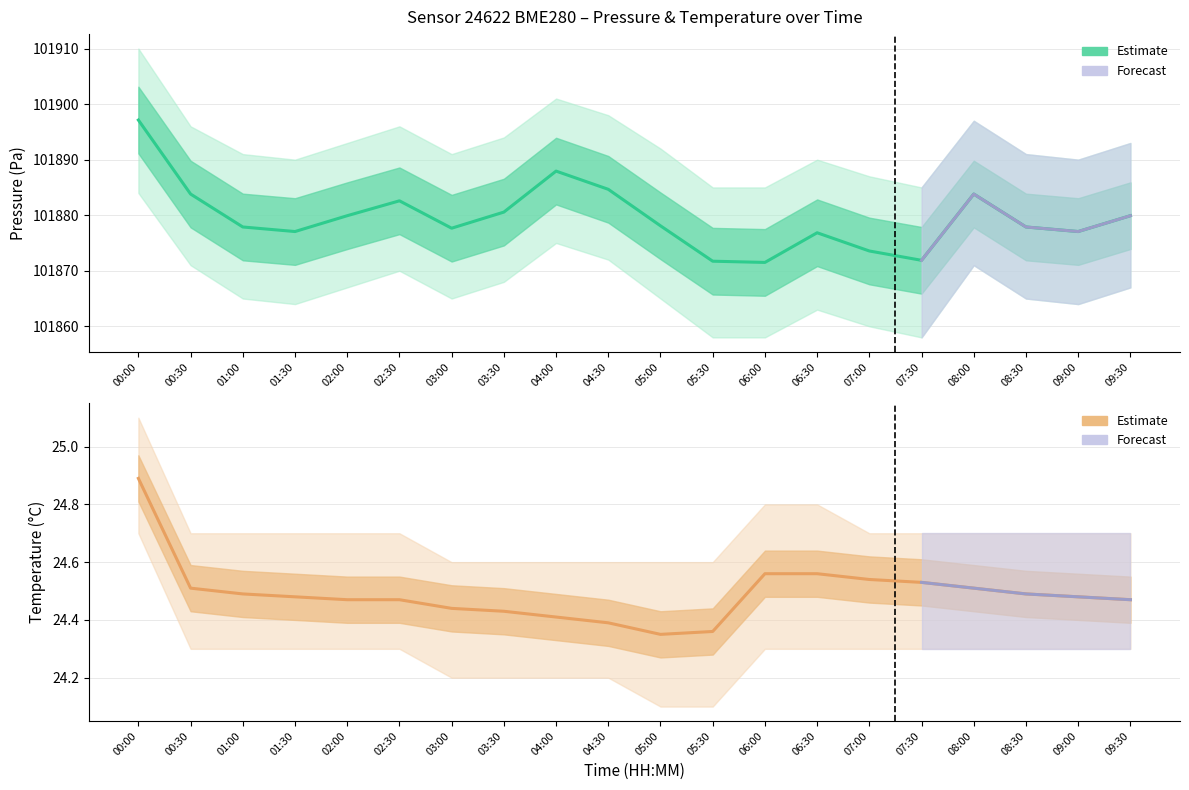

What is the approximate value of pressure_upper at 04:00?

101901.0